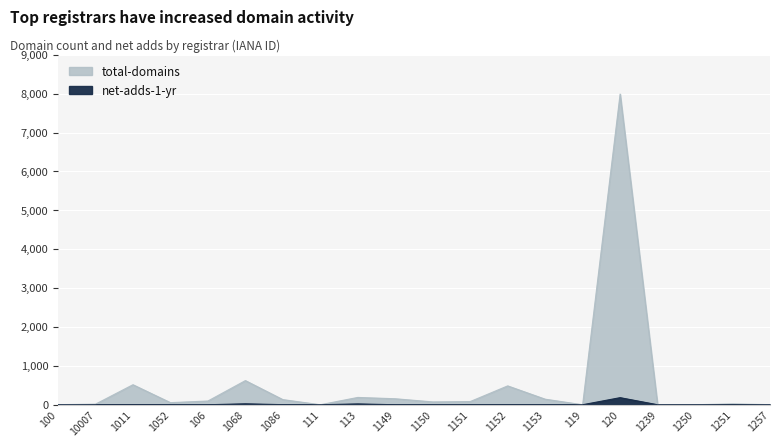

True or false: net-adds-1-yr has more than 2 interior local peaks.

True